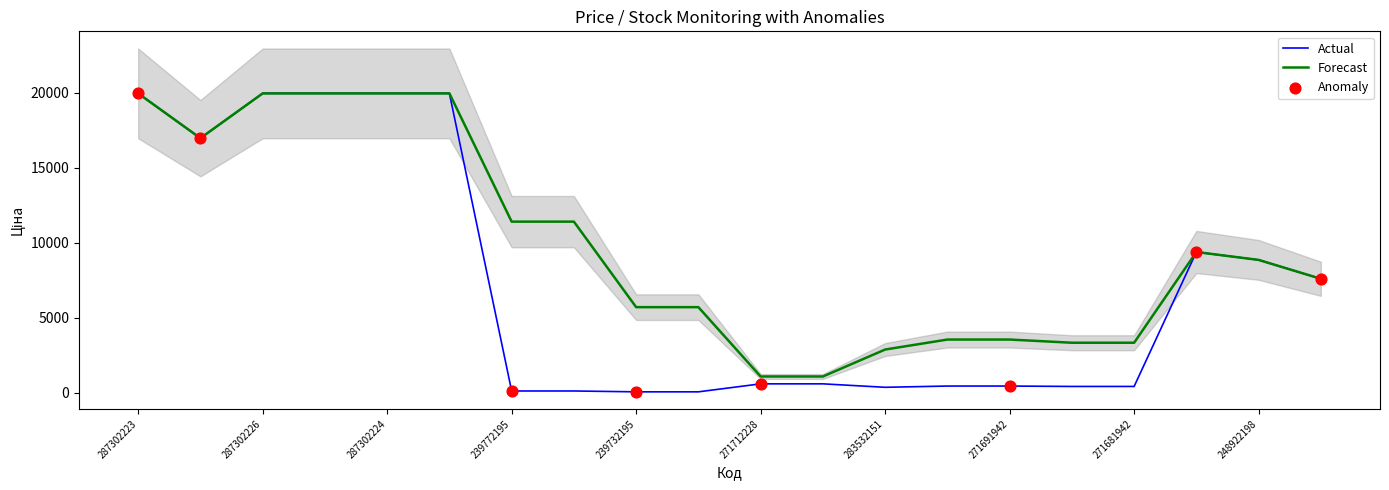

What is the total value across all series at 287302226?

39928.3